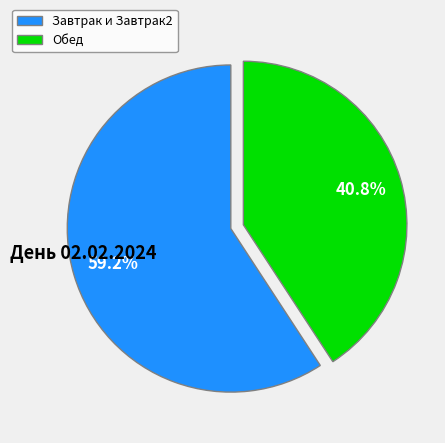

What is the smallest slice in the pie chart?

Обед